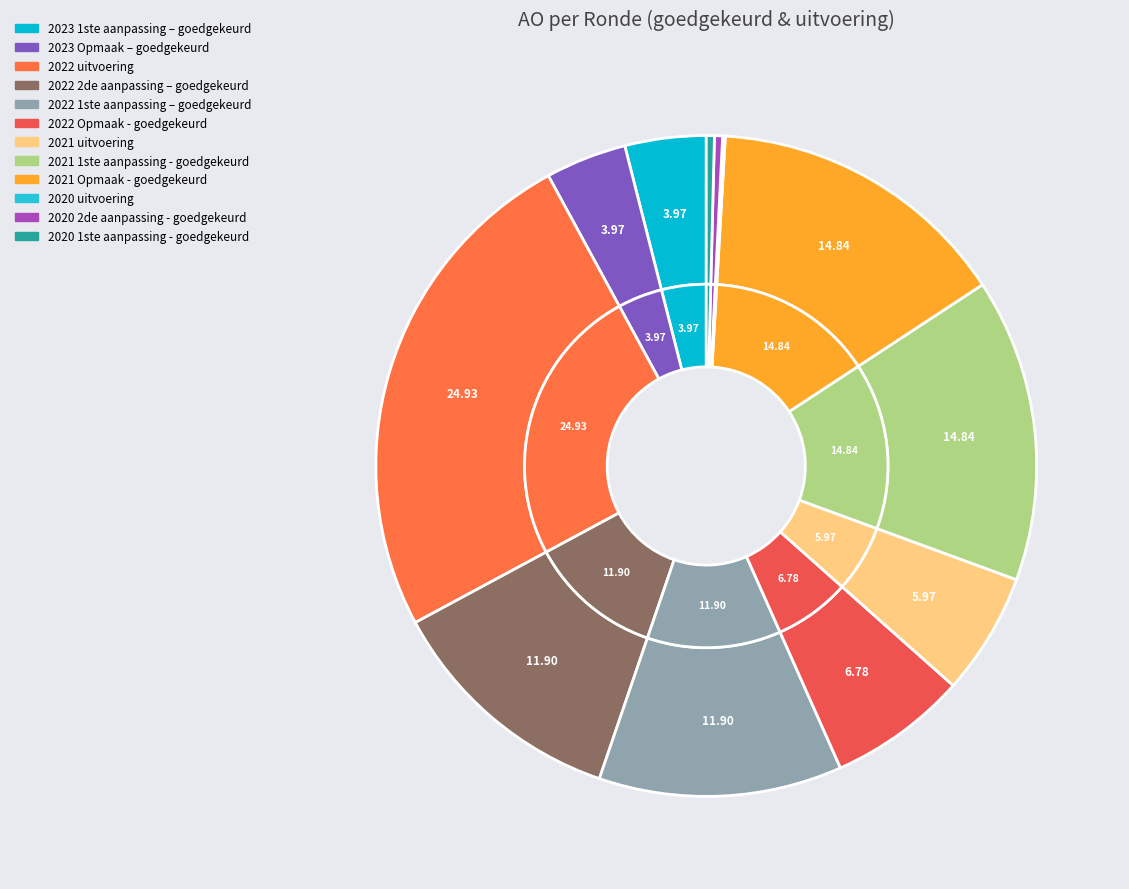

Which slice is the largest?

2022 uitvoering